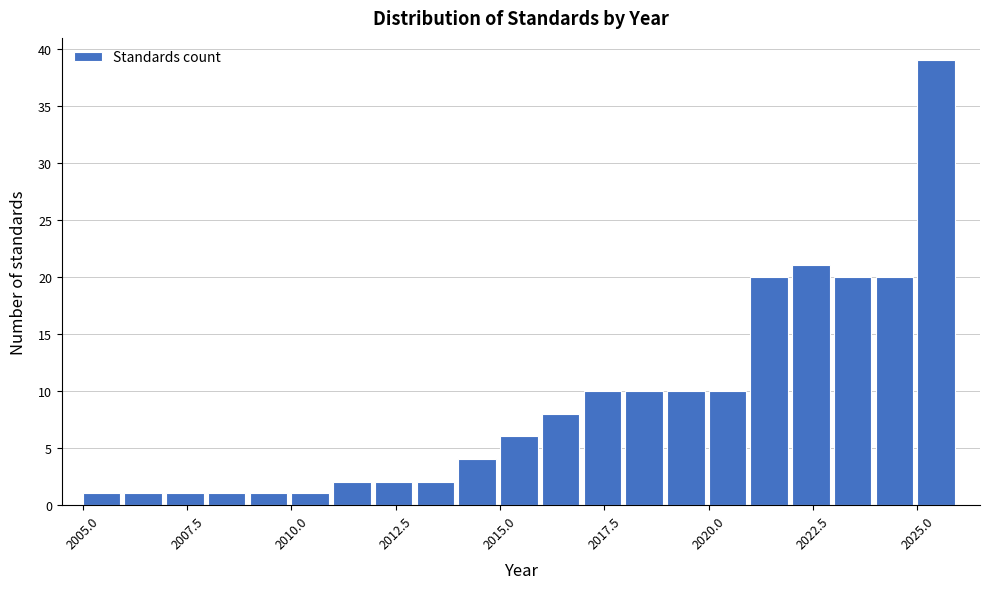

Read against the x-axis, roughly where is the centre of the tallest bar?

2025.5